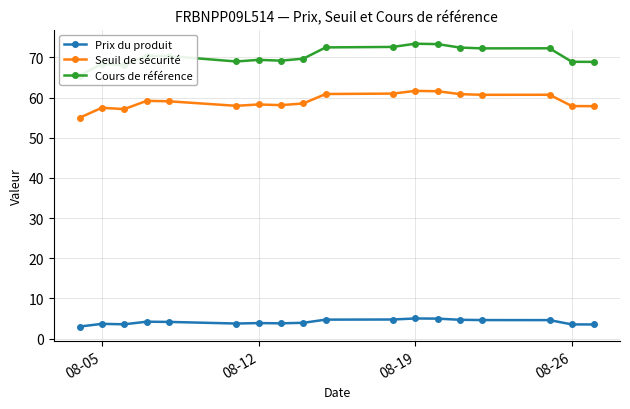

How many data points in Seuil de sécurité are above 59?

9